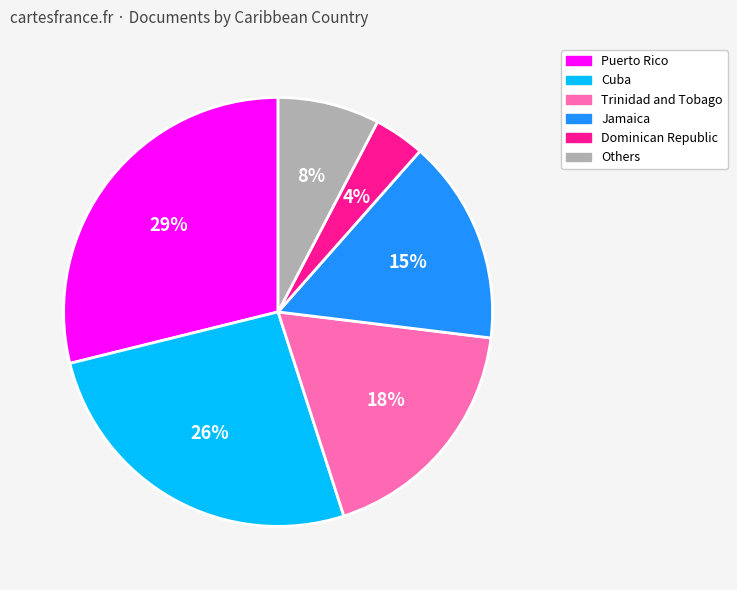

To the nearest percent, what is the difference between the largest and smallest slice percentages?

25%